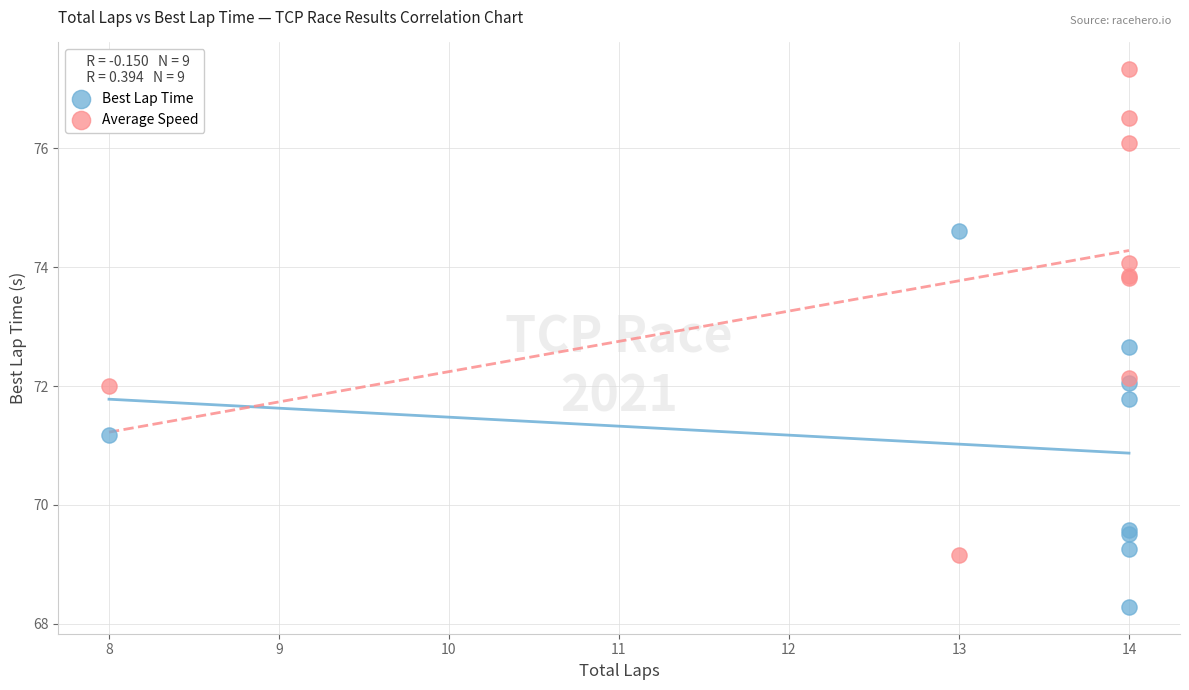

Which series reaches the minimum Y coordinate?

Best Lap Time